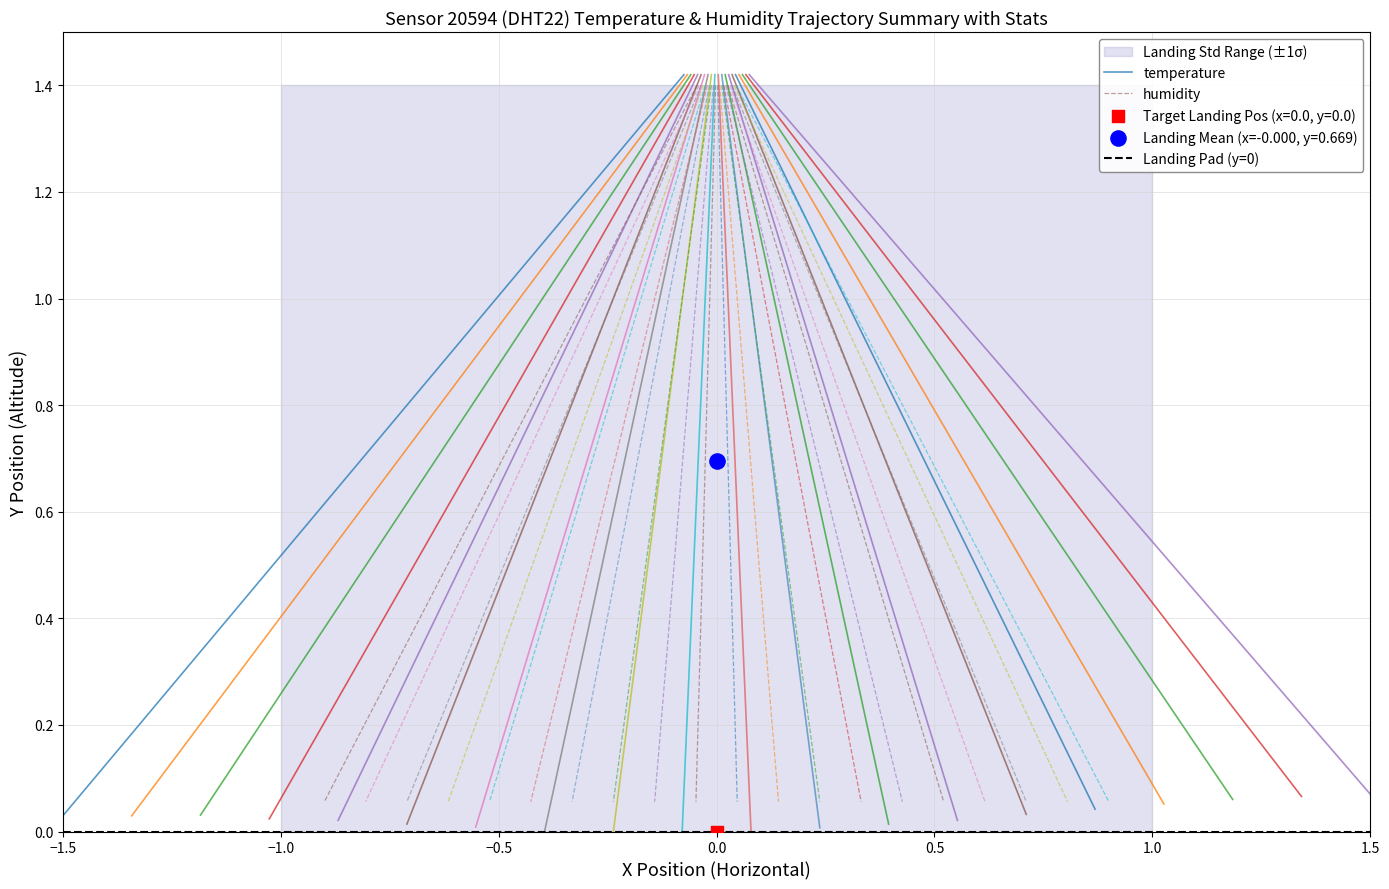

Which series reaches the maximum Y coordinate?

Landing Mean (x=-0.000, y=0.669)